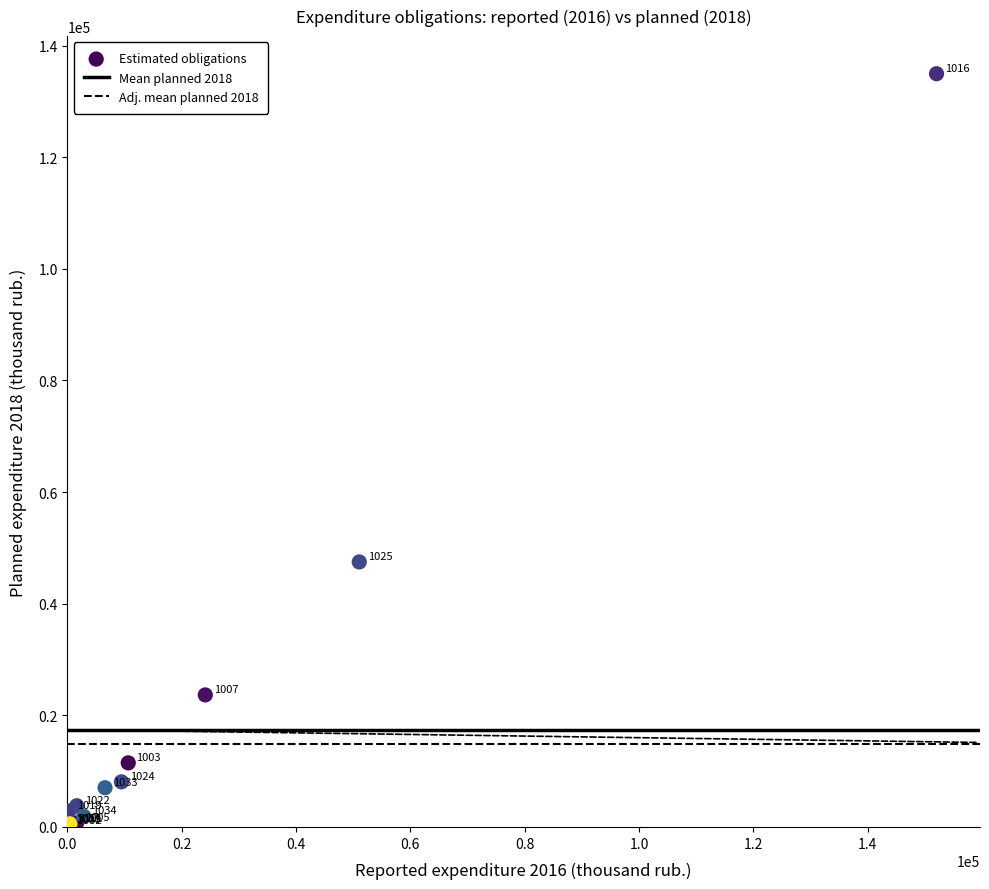

What Y value in the scatter plot is closest to 67564?

47485.9